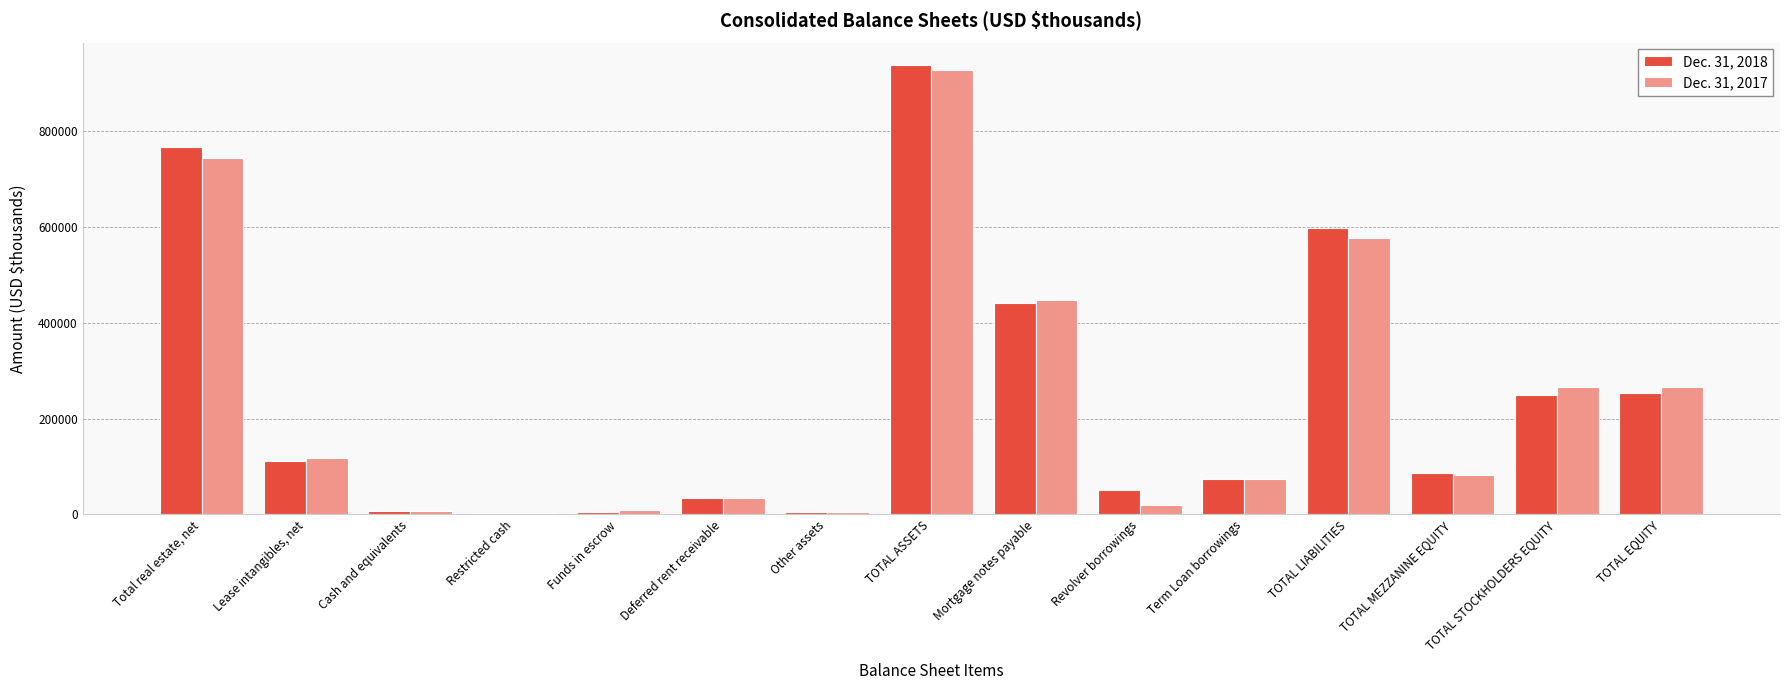

At which label does Dec. 31, 2017 reach its peak?

TOTAL ASSETS